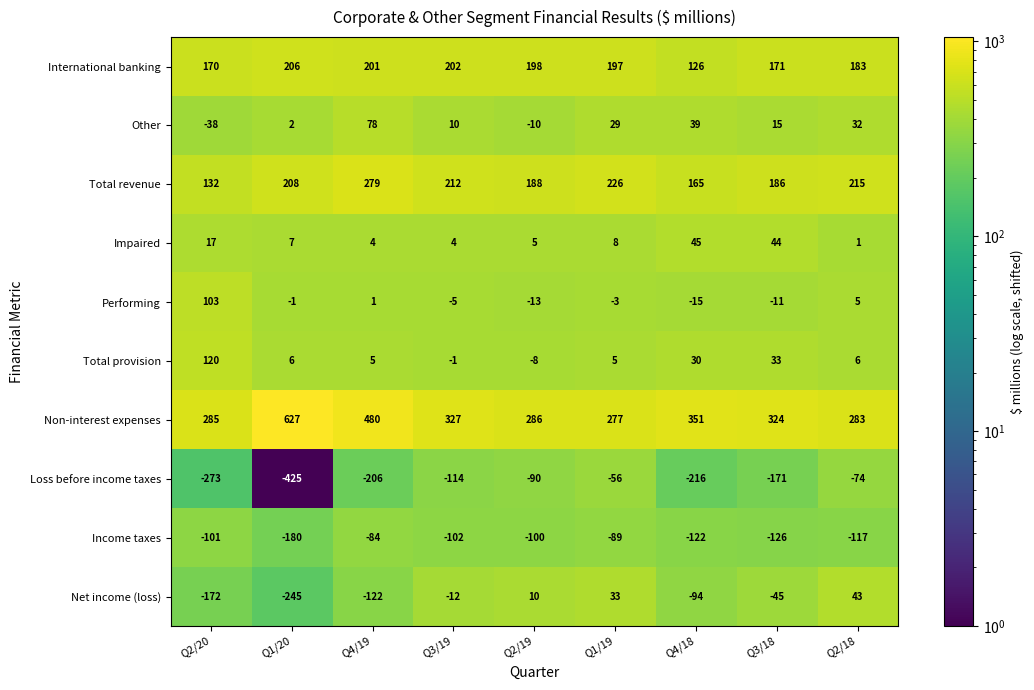

At which label does Net income (loss) reach its minimum?

Q1/20